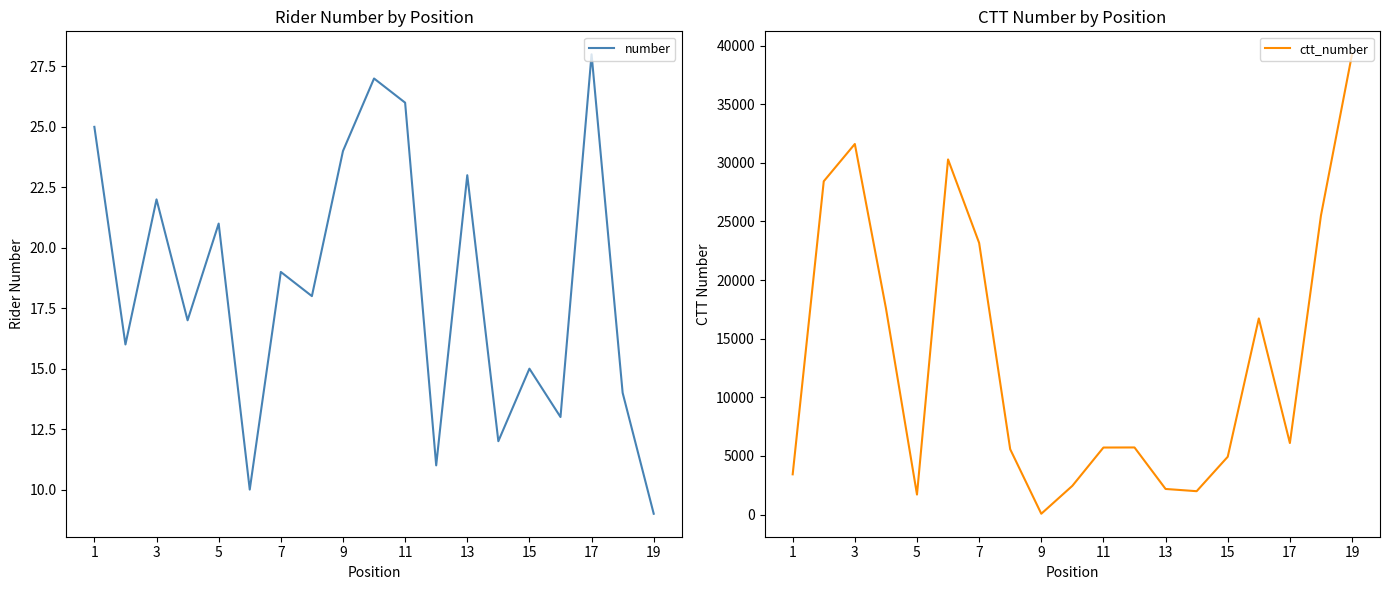

What is the minimum value shown in the chart?

9